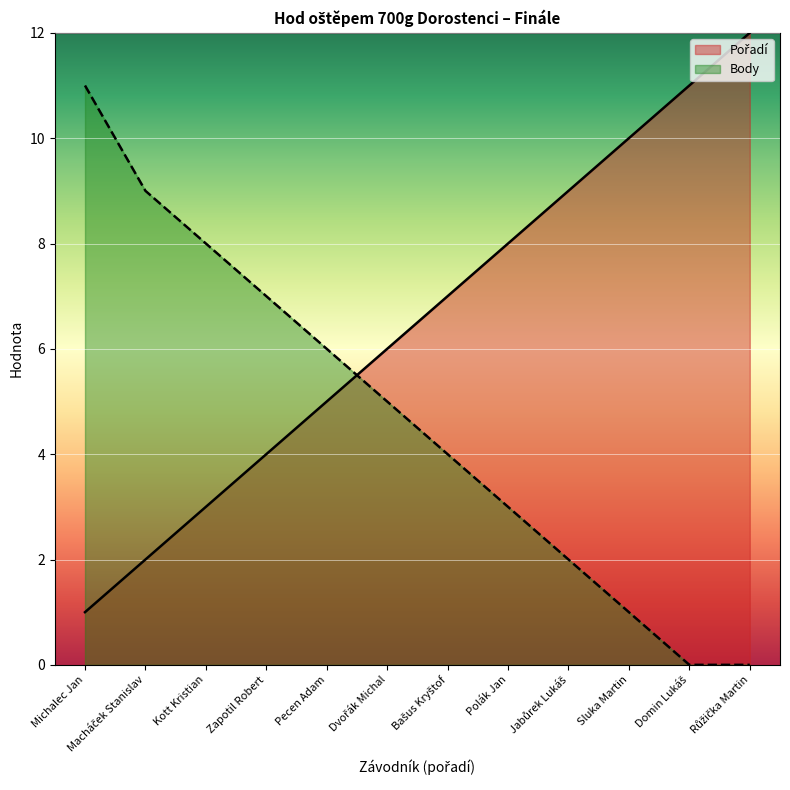

How many values in the Pořadí series exceed 7?

5